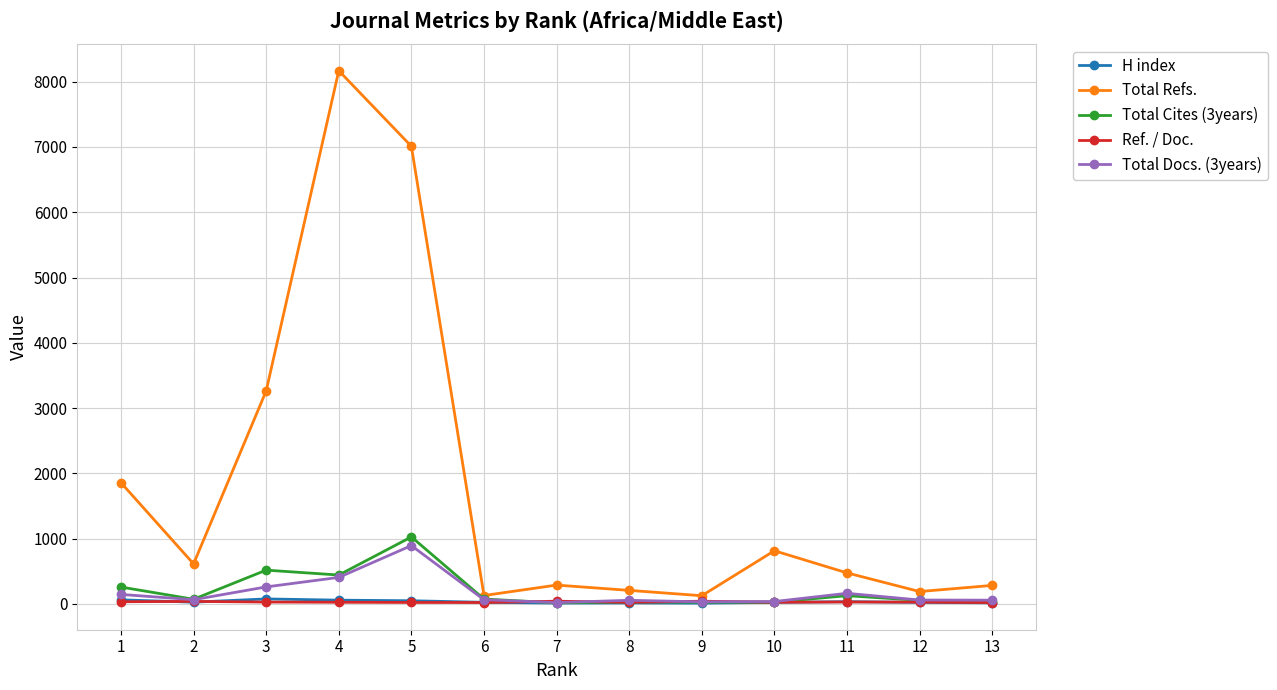

True or false: Ref. / Doc. has more than 0 points higher than both neighbors.

True